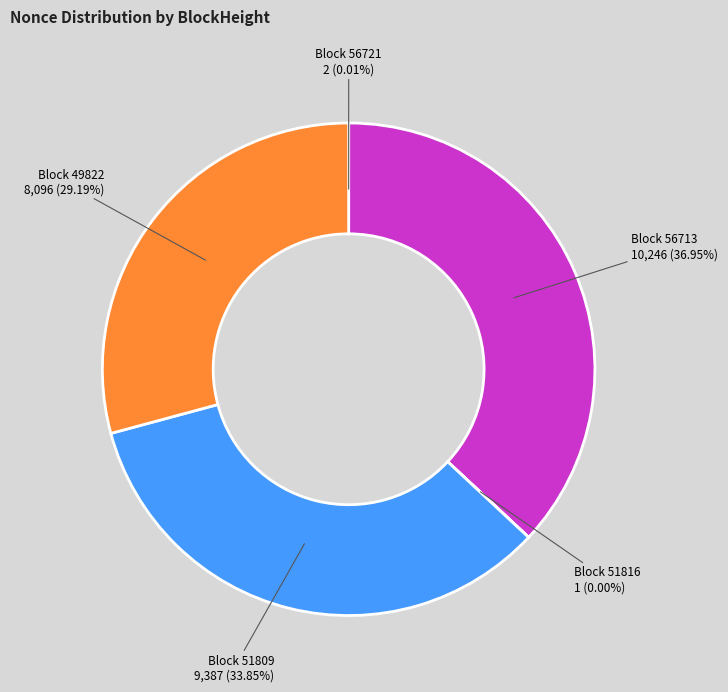

Is there a majority slice in this chart?

No